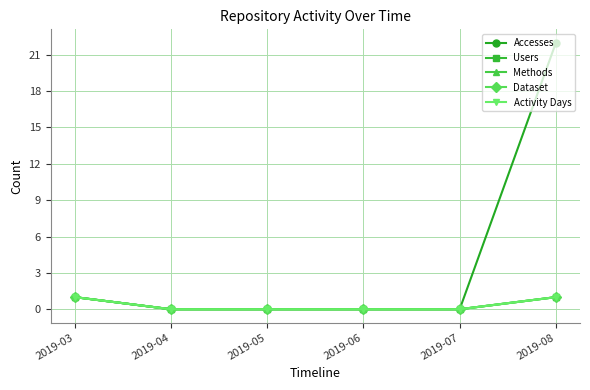

True or false: Methods and Dataset intersect in this chart.

False